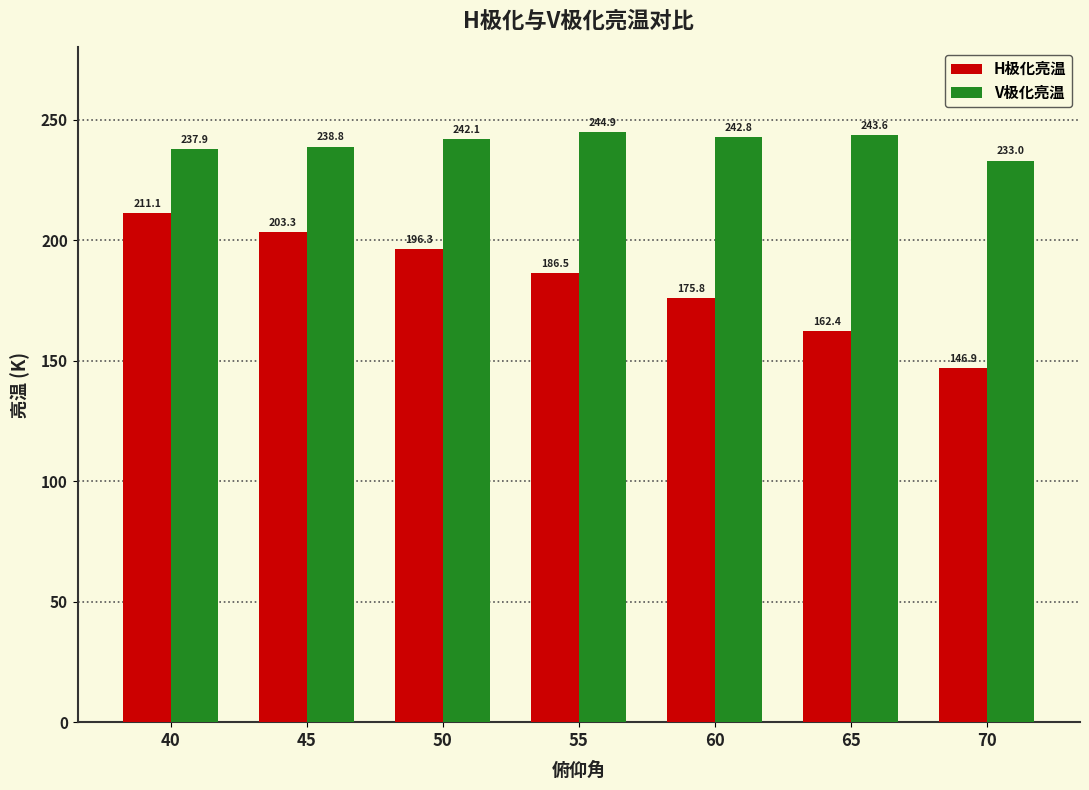

Does the chart contain any negative values?

No